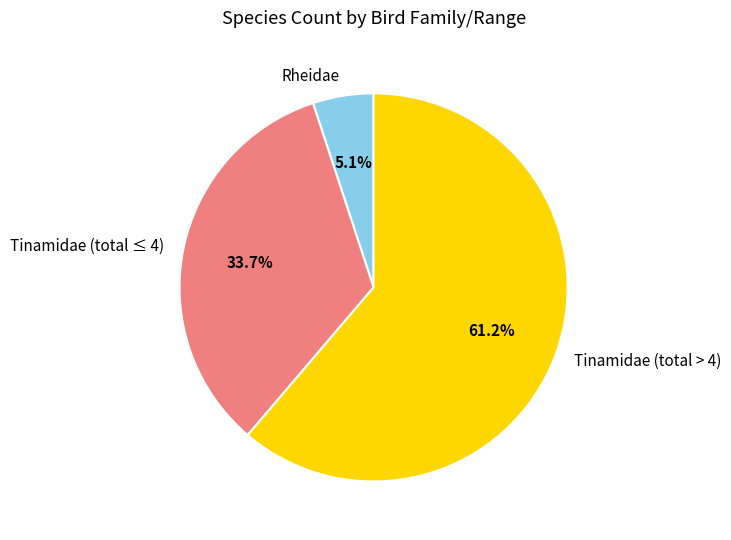

Rank the categories by value from lowest to highest.

Rheidae, Tinamidae (total ≤ 4), Tinamidae (total > 4)